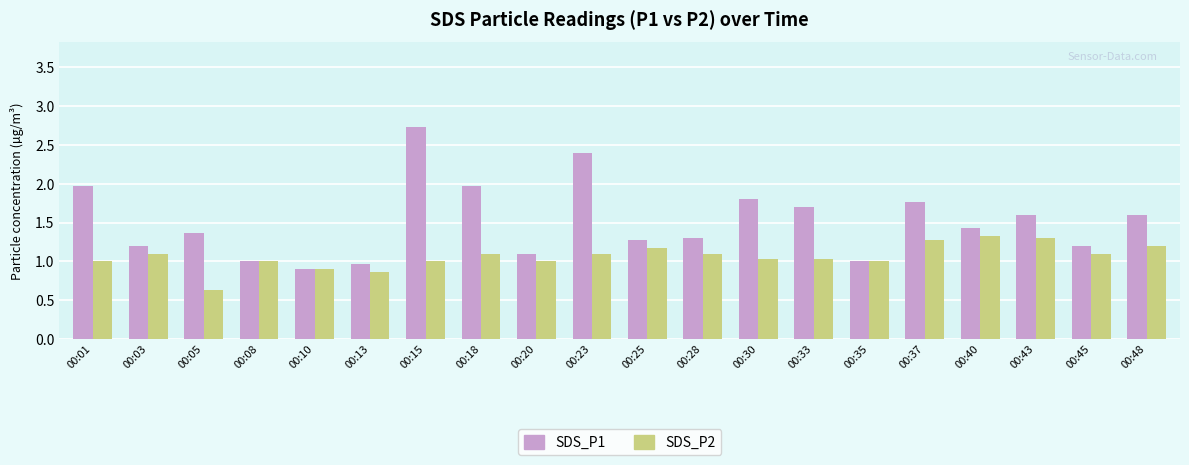

True or false: SDS_P1 has a value of 1.3 at 00:25.

True